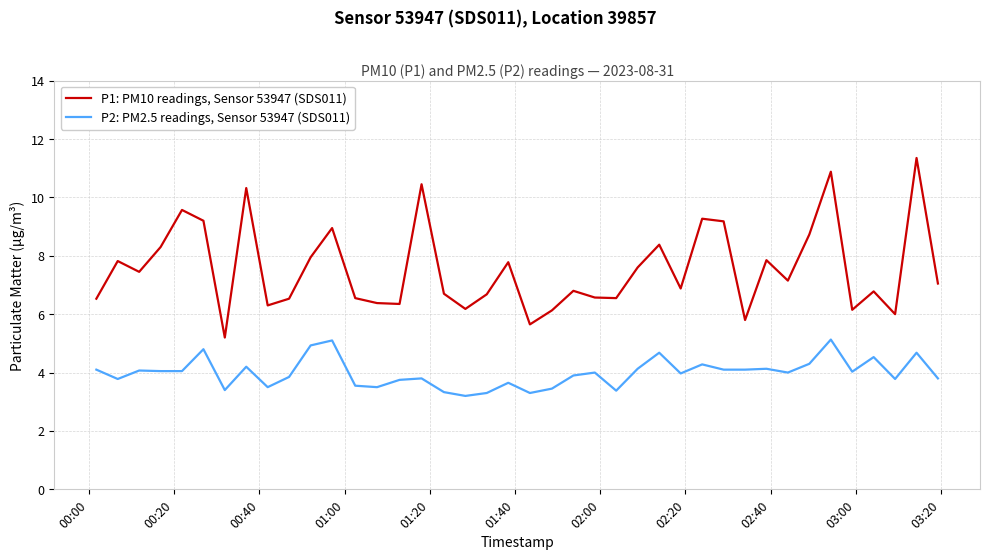

Does the chart have visible grid lines?

Yes